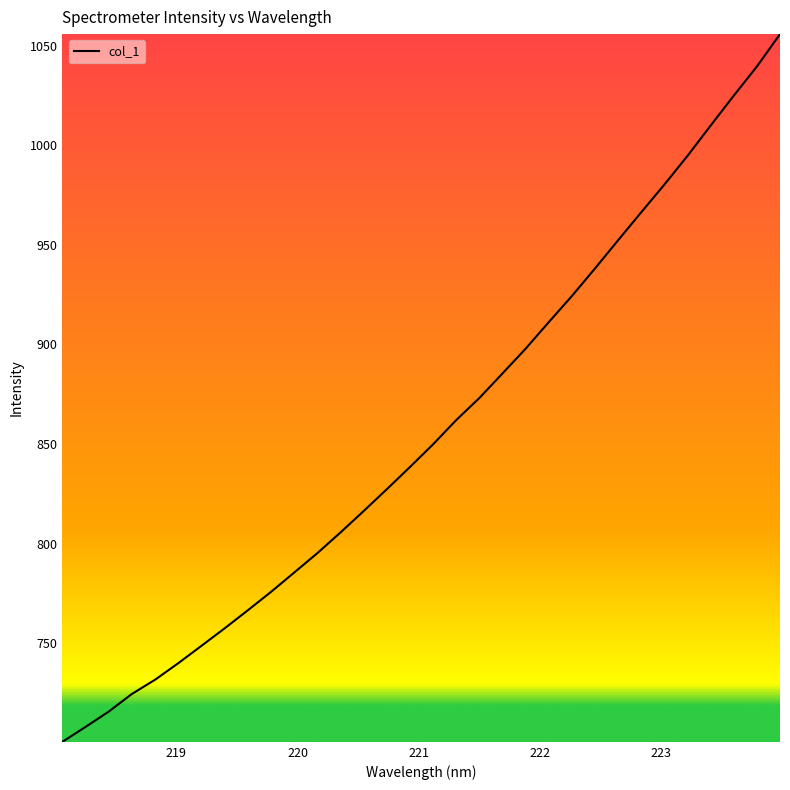

What is the smallest value displayed?

700.5